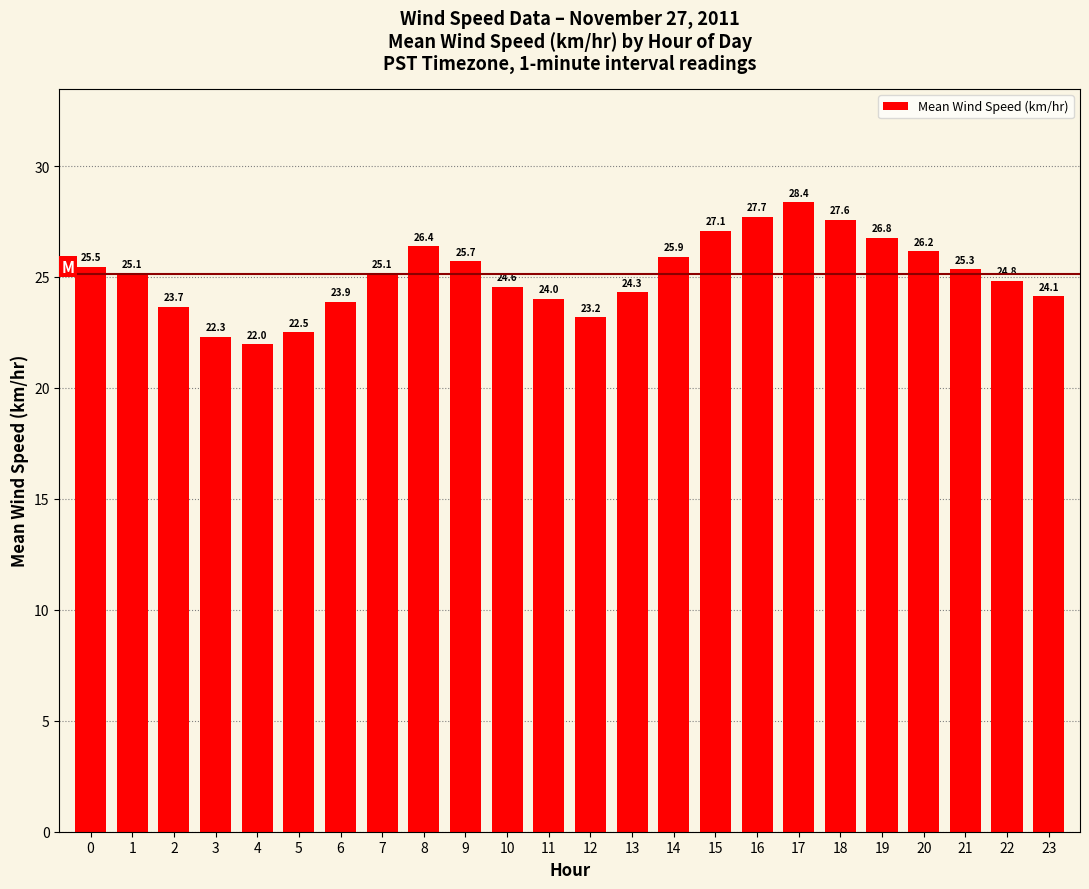

What is the value of the 7th bar from the left?

23.9